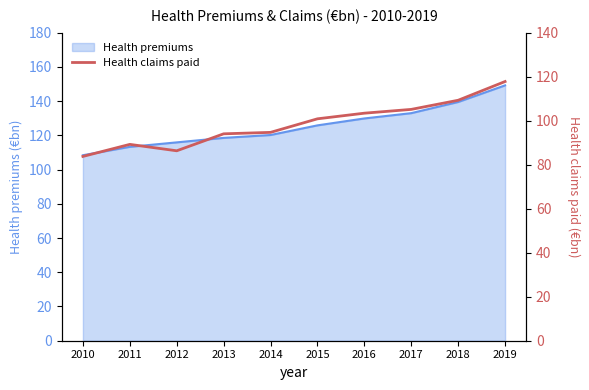

What is the minimum value shown in the chart?

83.8